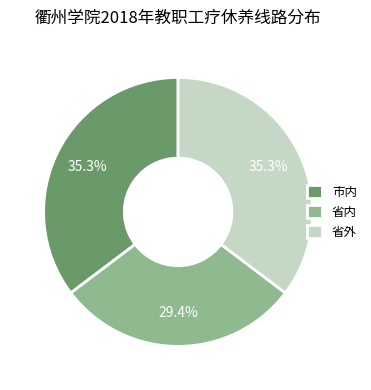

To the nearest percent, what portion does 省外 represent?

35%